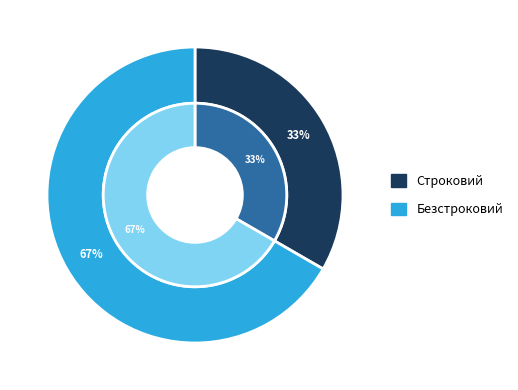

What is the ratio of the value at Безстроковий to the value at Строковий?

2.0